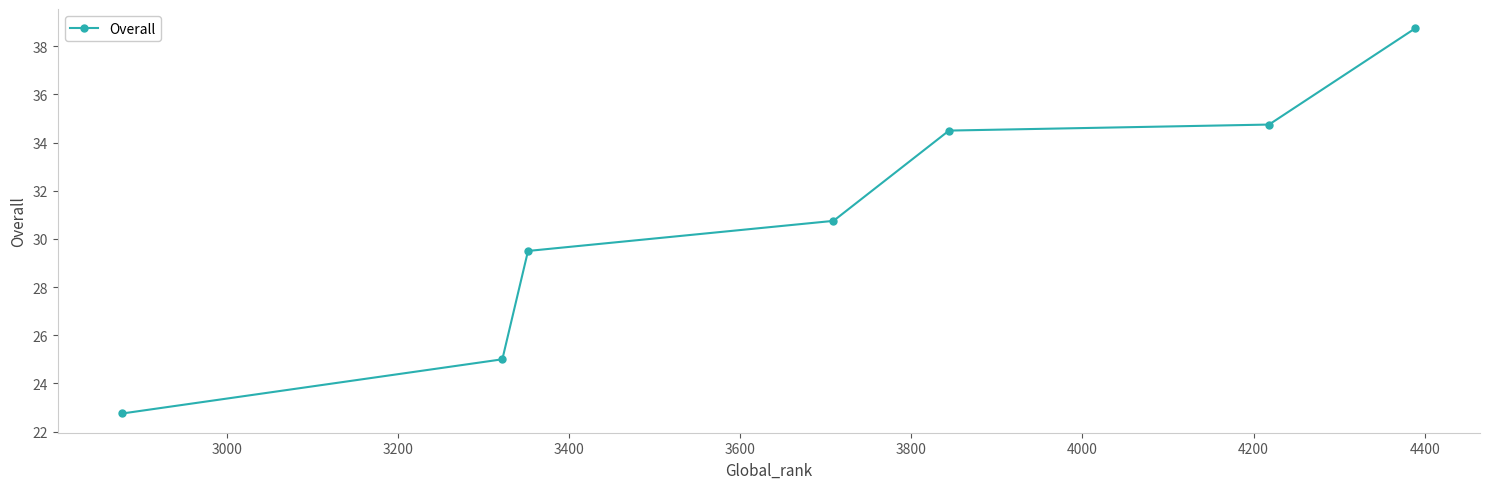

What is the average value?

30.9